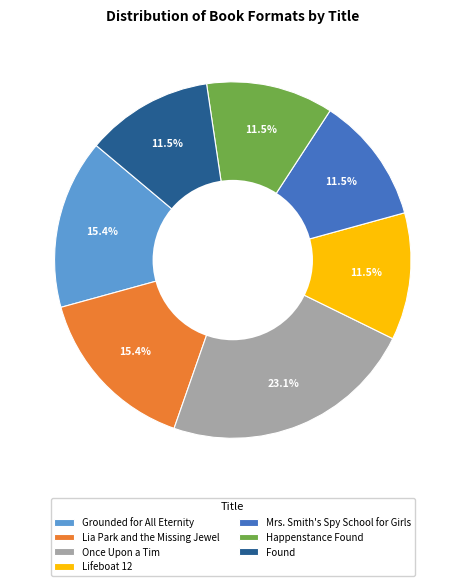

What is the ratio of the value at Found to the value at Mrs. Smith's Spy School for Girls?

1.0